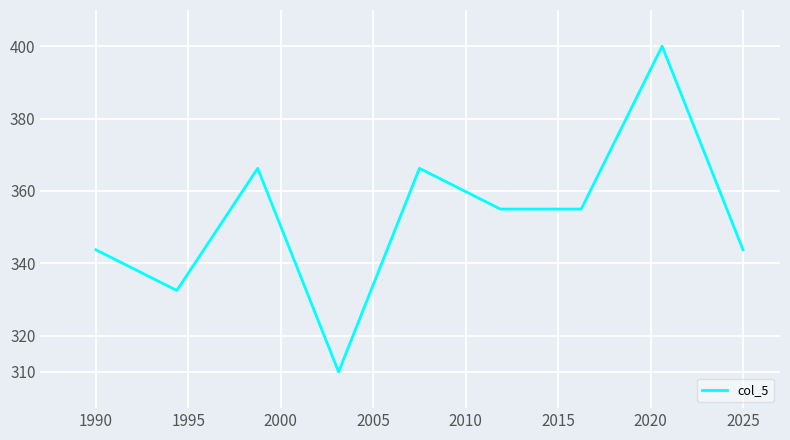

How many lines are shown in the chart?

1